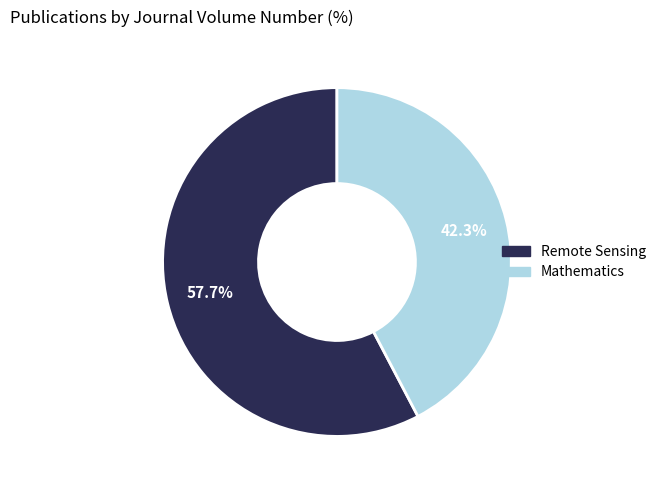

True or false: Mathematics accounts for 37% of the total.

False